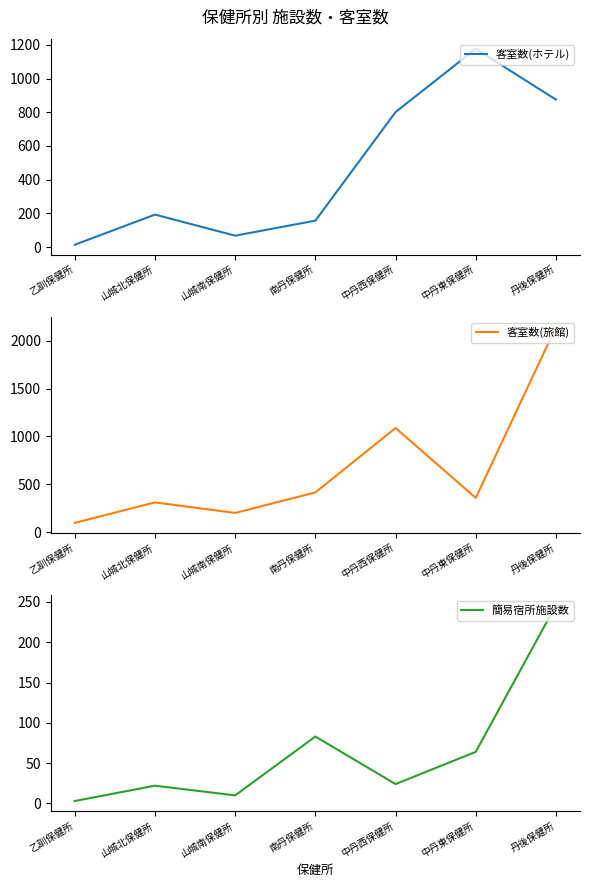

Which series has the widest spread of values?

客室数(旅館)